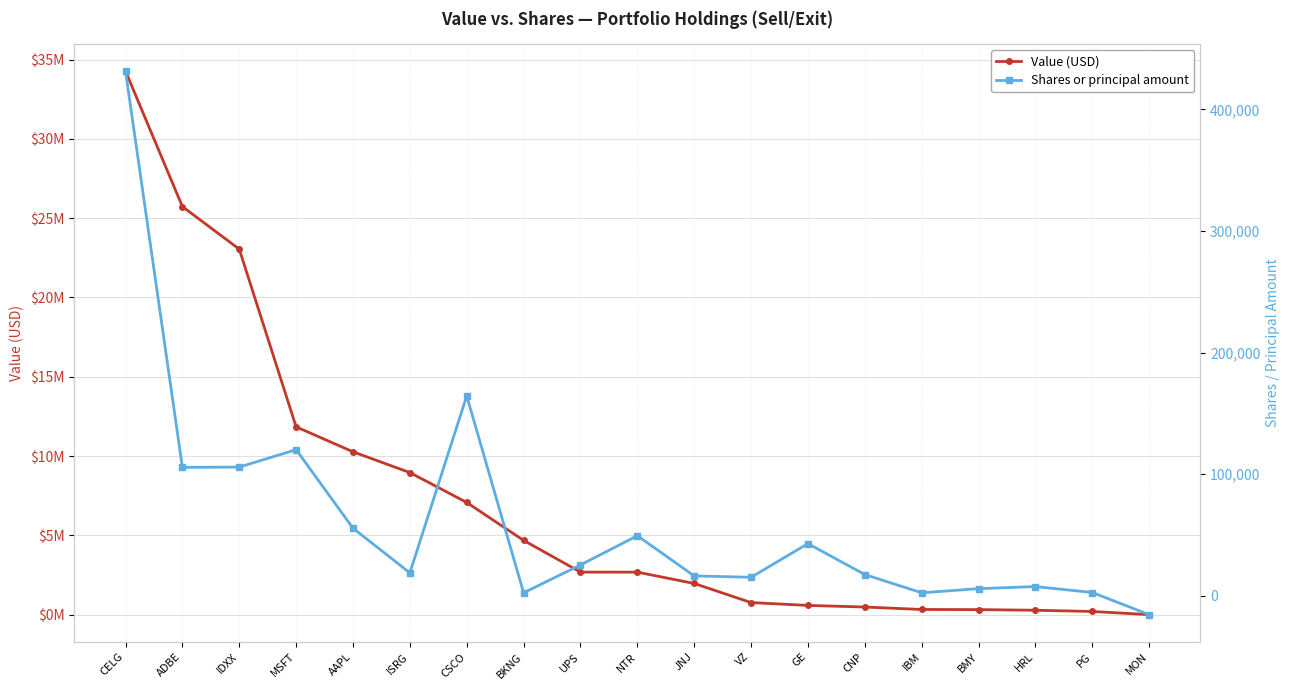

Reading left to right, transcribe all the data shown in this chart.

Value (USD): CELG=34273000	ADBE=25732000	IDXX=23047000	MSFT=11843000	AAPL=10268000	ISRG=8959000	CSCO=7073000	BKNG=4683000	UPS=2682000	NTR=2680000	JNJ=1965000	VZ=760000	GE=582000	CNP=480000	IBM=326000	BMY=317000	HRL=277000	PG=200000	MON=0
Shares or principal amount: CELG=431545	ADBE=105545	IDXX=105747	MSFT=120102	AAPL=55468	ISRG=18723	CSCO=164362	BKNG=2310	UPS=25244	NTR=49292	JNJ=16196	VZ=15100	GE=42794	CNP=17332	IBM=2336	BMY=5720	HRL=7445	PG=2565	MON=-15650